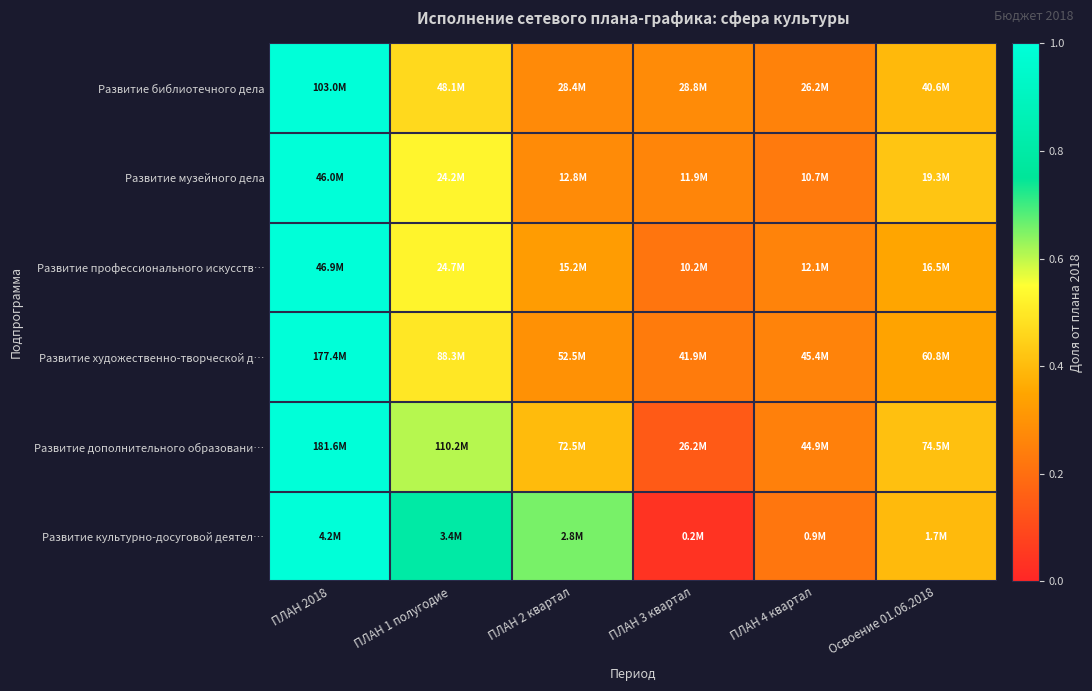

Between ПЛАН 2 квартал and ПЛАН 4 квартал, which series saw the biggest shift?

Развитие культурно-досуговой деятел…